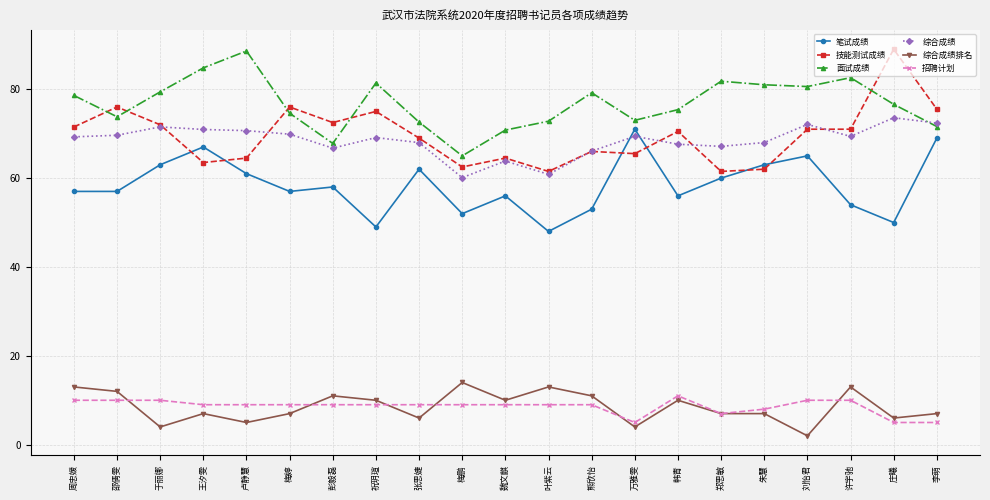

True or false: 综合成绩排名 and 综合成绩 intersect in this chart.

False